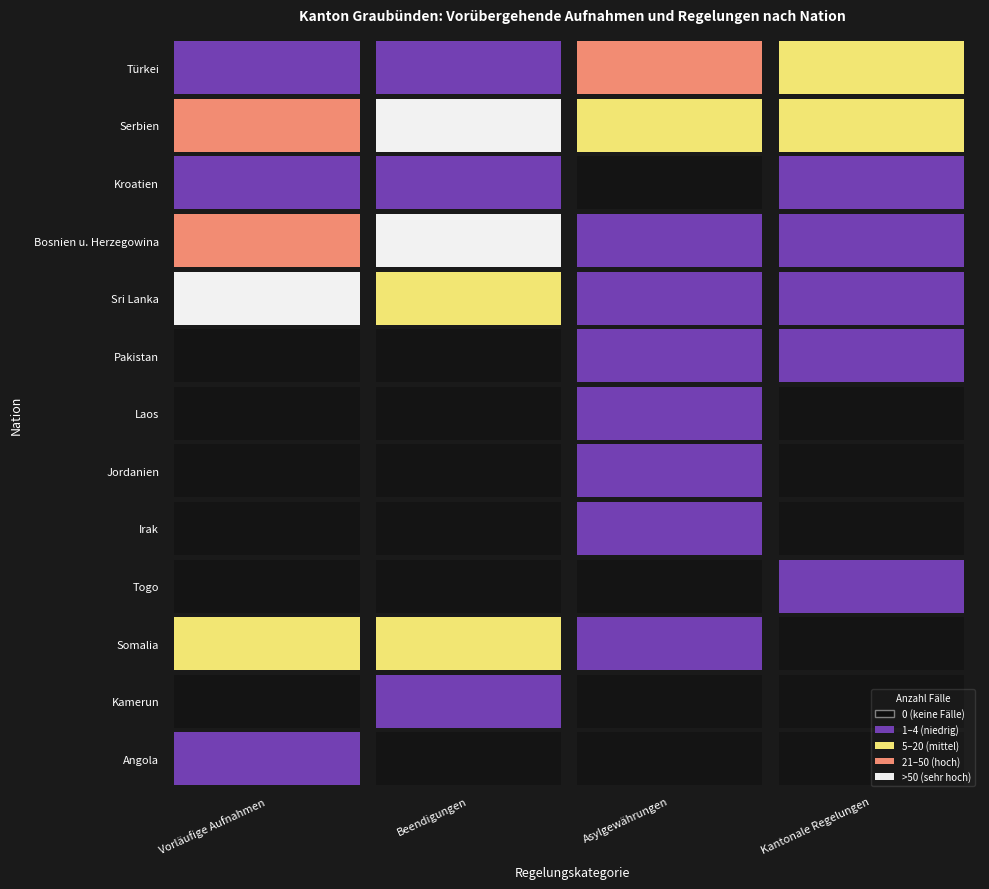

The value of Somalia at Kantonale Regelungen is 0. True or false?

True